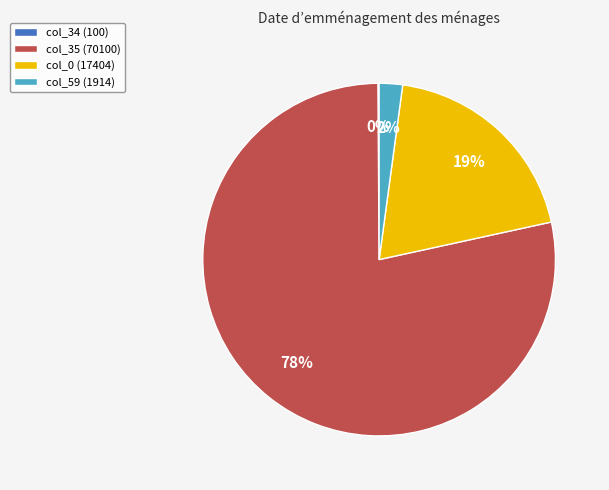

Do col_0 (17404) and col_35 (70100) together represent more than half of the pie?

Yes